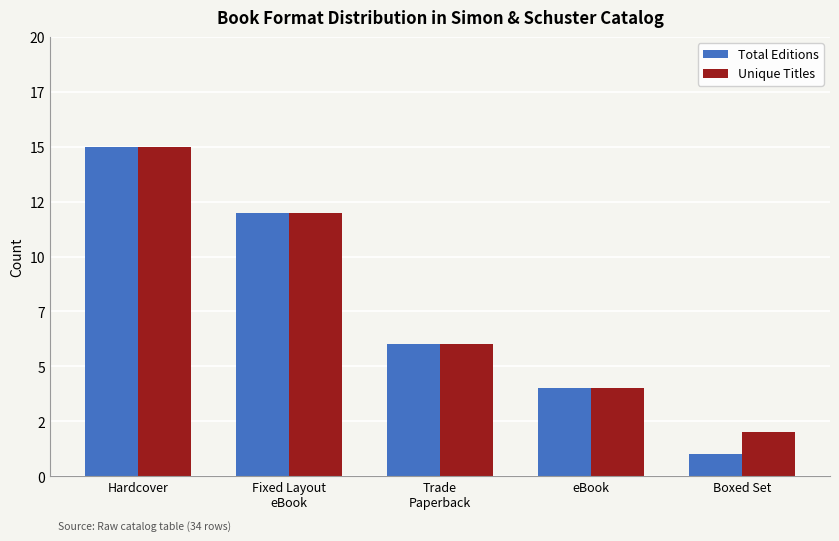

Does the chart contain stacked bars?

No